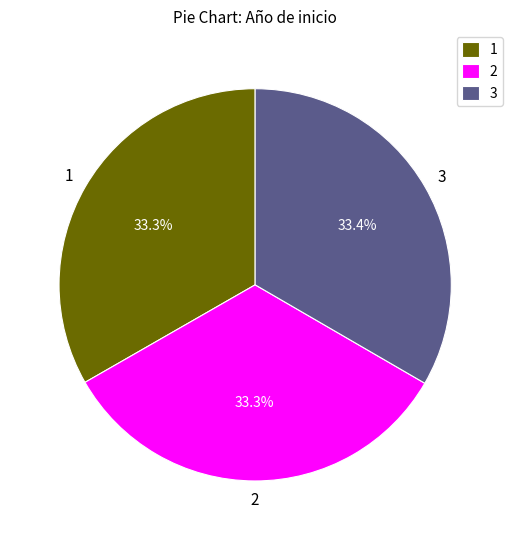

What percentage do 1 and 2 together represent?

66.6%